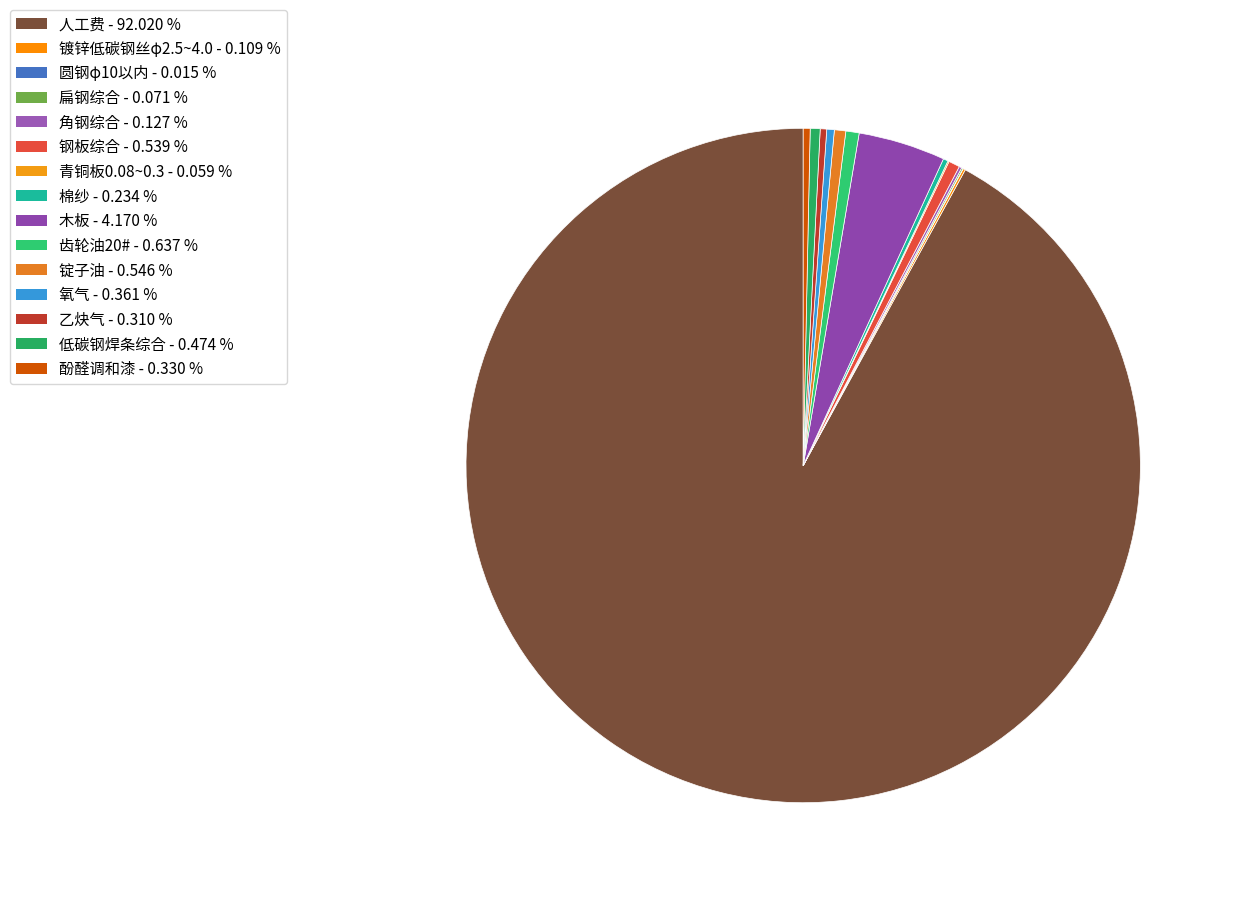

What portion of the pie excludes 锭子油?

99.5%